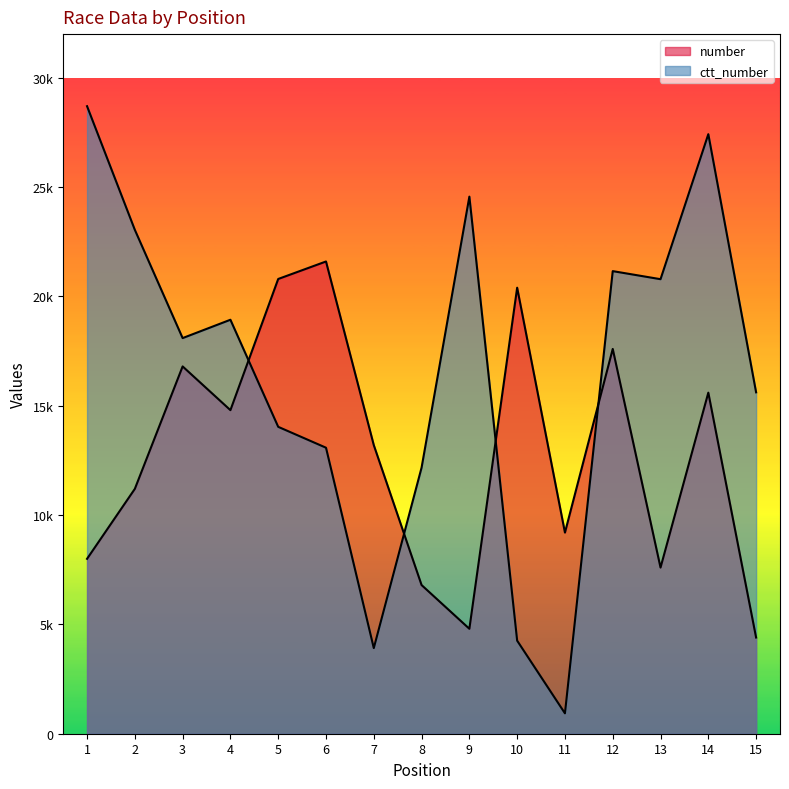

Is it true that ctt_number equals 23047 at 2?

True